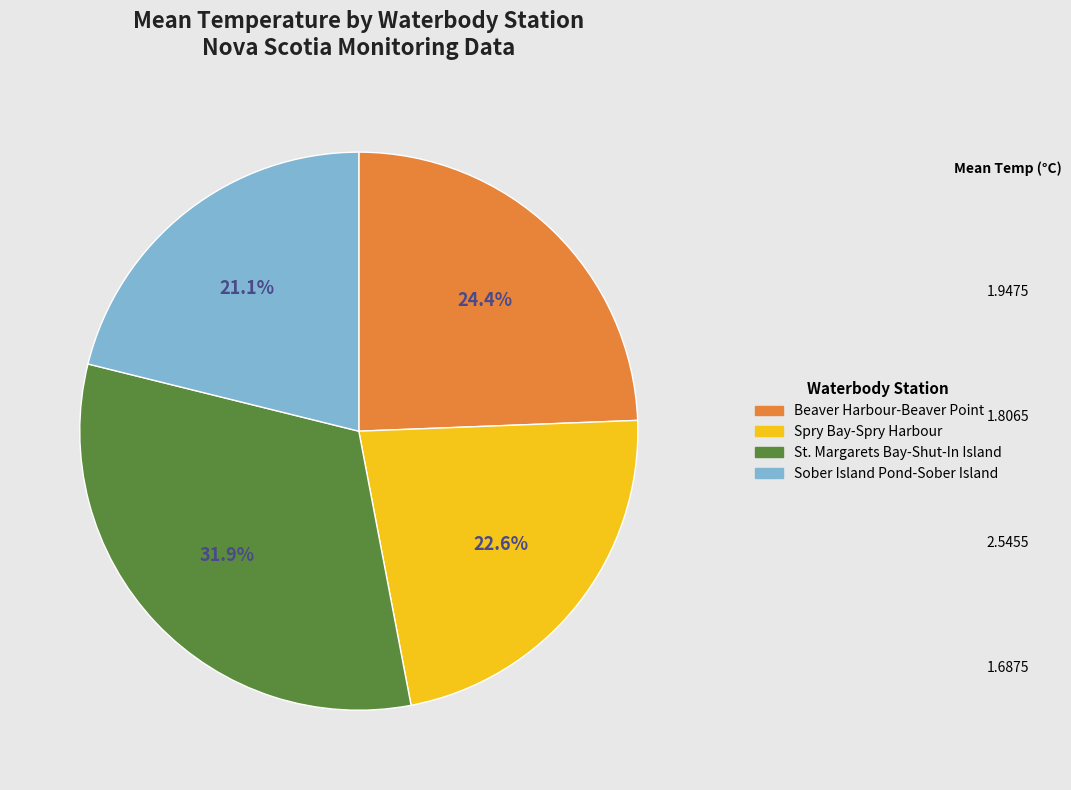

To the nearest percent, what portion does Spry Bay-Spry Harbour represent?

23%